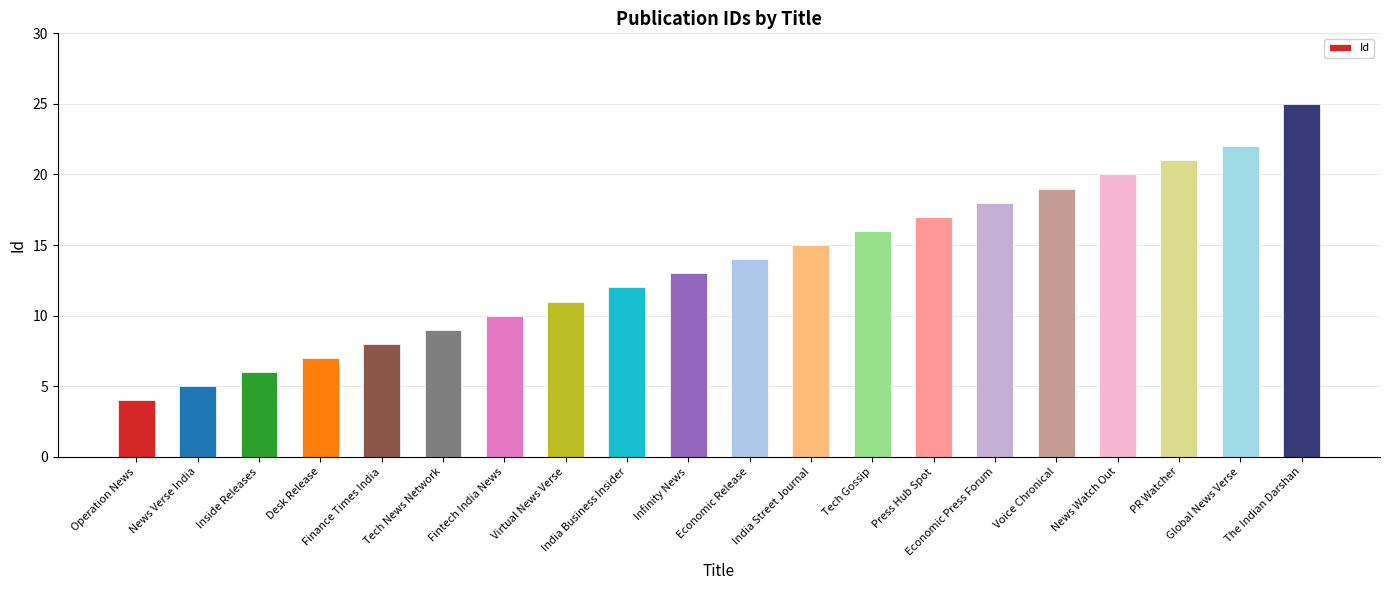

What is the greatest value displayed?

25